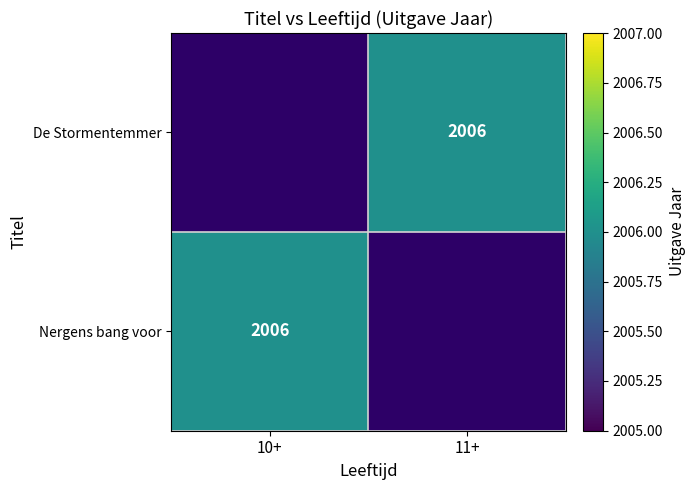

What is the maximum value shown in the chart?

2006.0